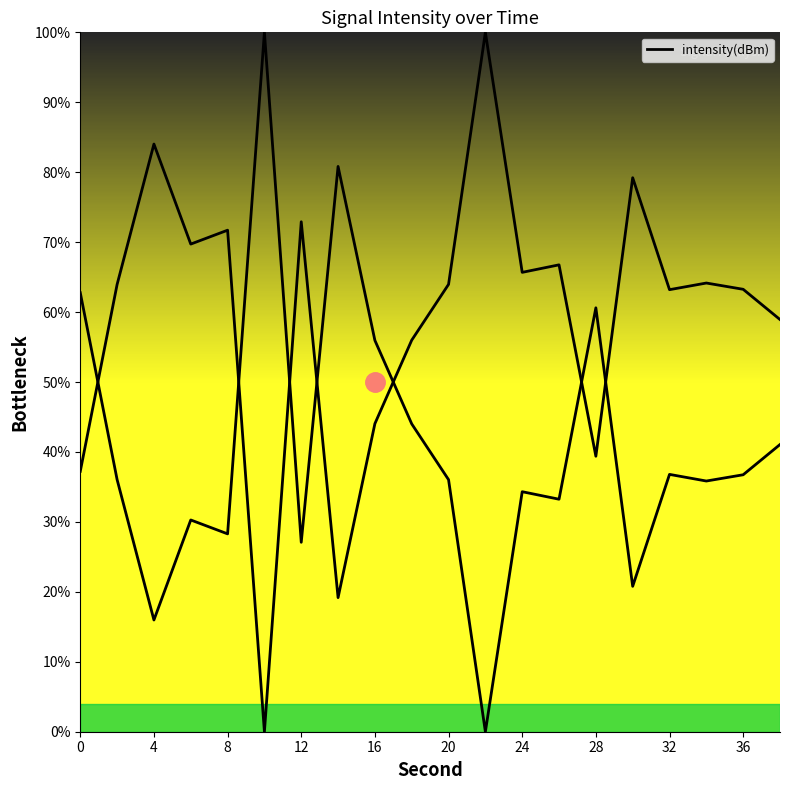

Which has a higher value, 32 or 19?

19